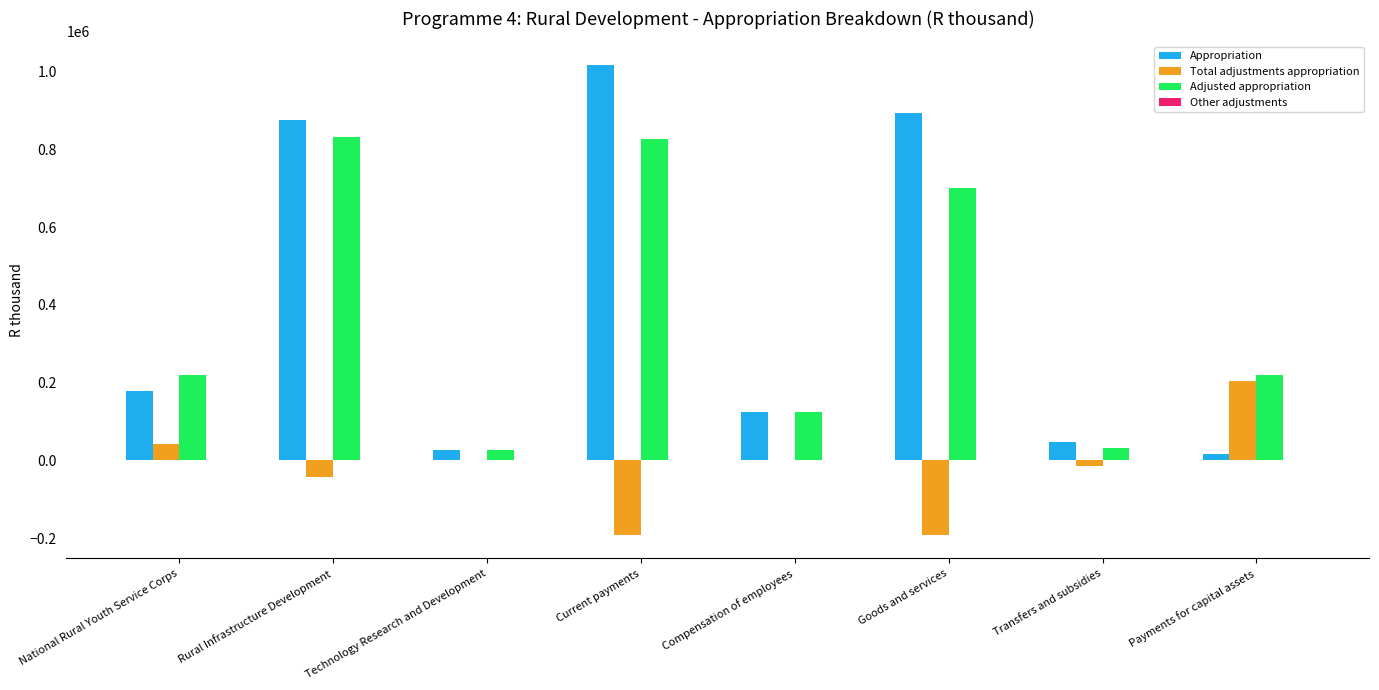

The Adjusted appropriation series shows 482881 at Current payments. True or false?

False